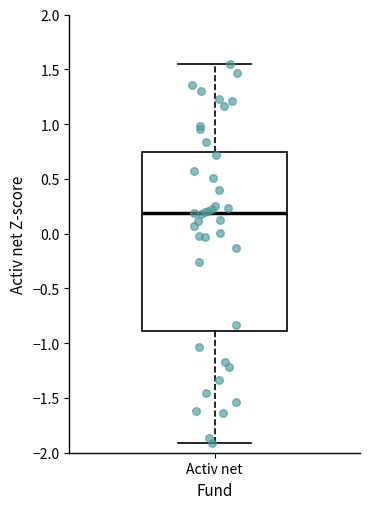

Where does the upper whisker of the box for Activ net end on the y-axis? The values are not printed on the chart, so give them approximately, as read against the axis.

1.55